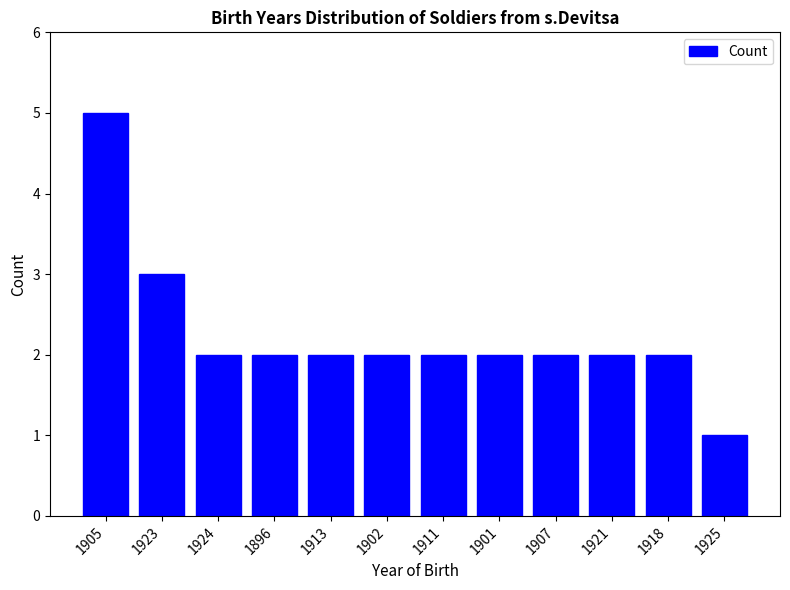

What is the difference between the values at 1907 and 1925?

1